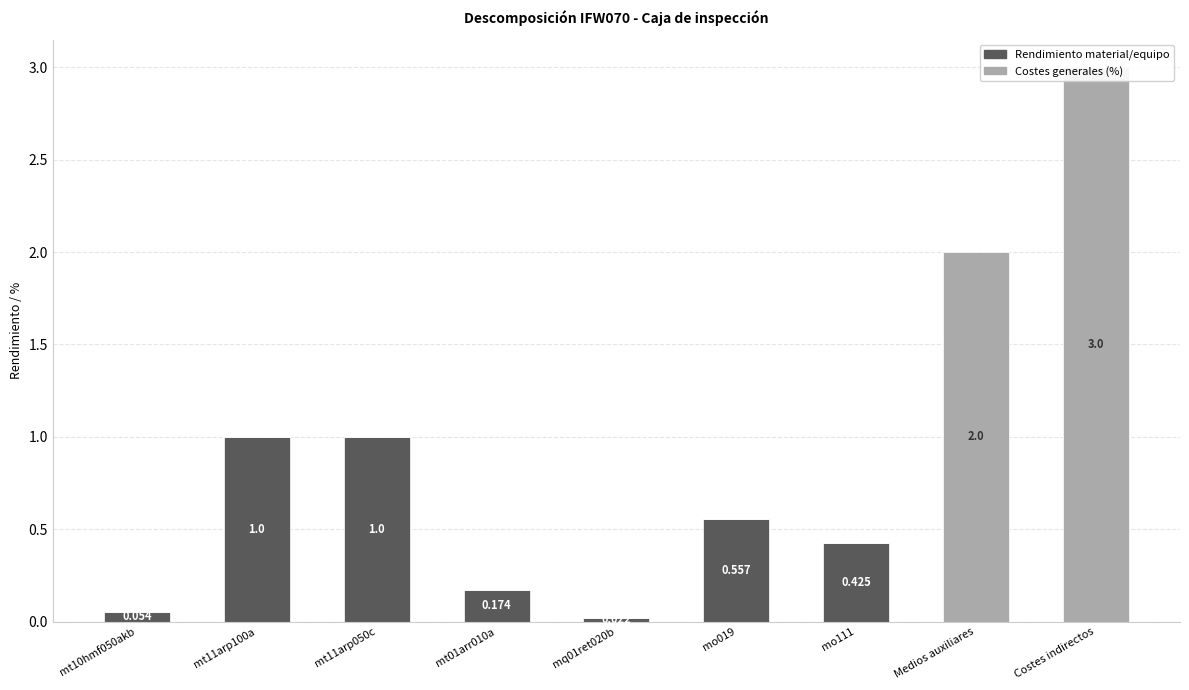

Rank the series by their average value, from lowest to highest.

Rendimiento material/equipo, Costes generales (%)